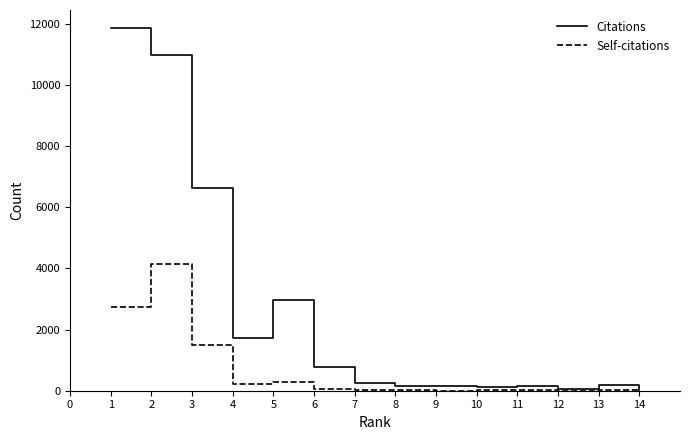

What is the average value of the Self-citations series?

647